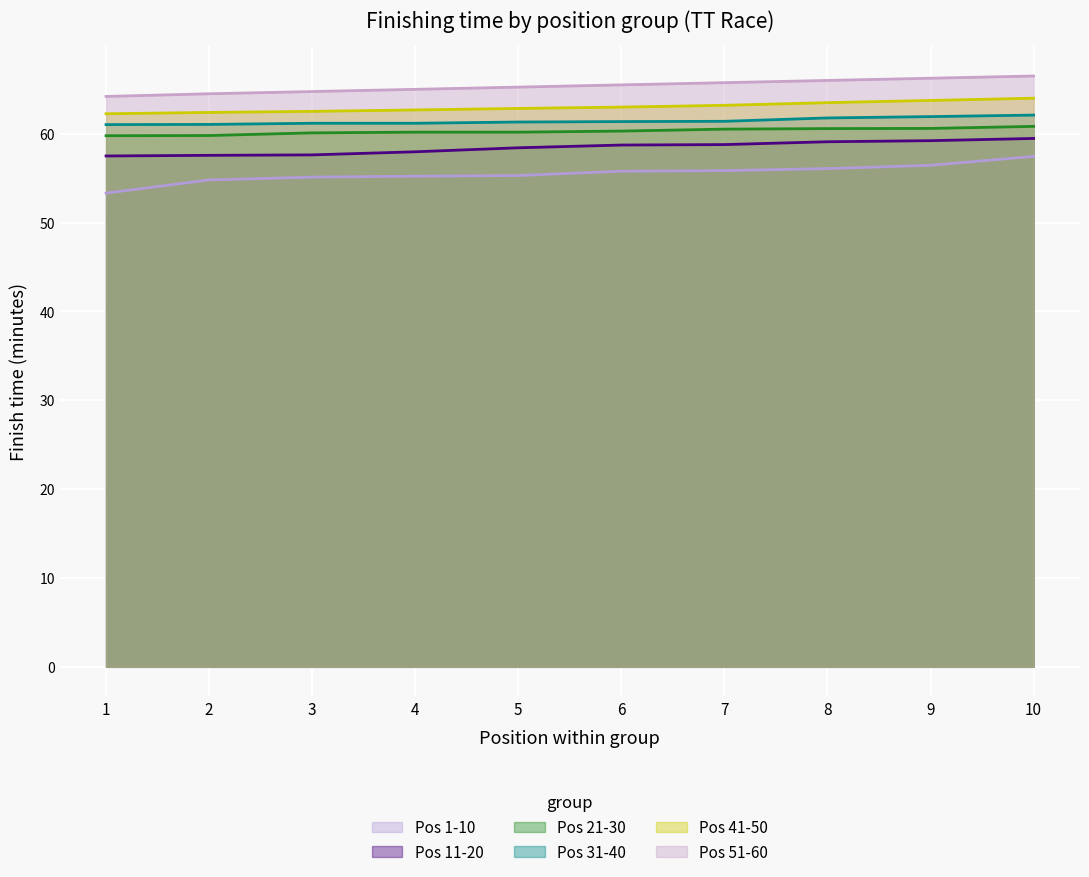

Reading right to left, list all the values displayed in this chart.

Top 10 (pos 1-10): 57	56	56	55	55	55	55	55	54	53
Pos 11-20: 59	59	59	58	58	58	57	57	57	57
Pos 21-30: 60	60	60	60	60	60	60	60	59	59
Pos 31-40: 62	61	61	61	61	61	61	61	61	61
Pos 41-50: 64	64	64	63	63	63	63	62	62	62
Pos 51-60: 67	67	66	66	66	65	65	65	65	64